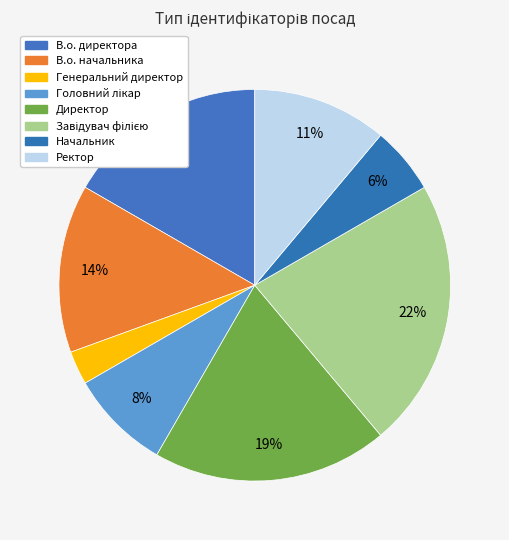

What is the ratio of the value at Генеральний директор to the value at Начальник?

0.5